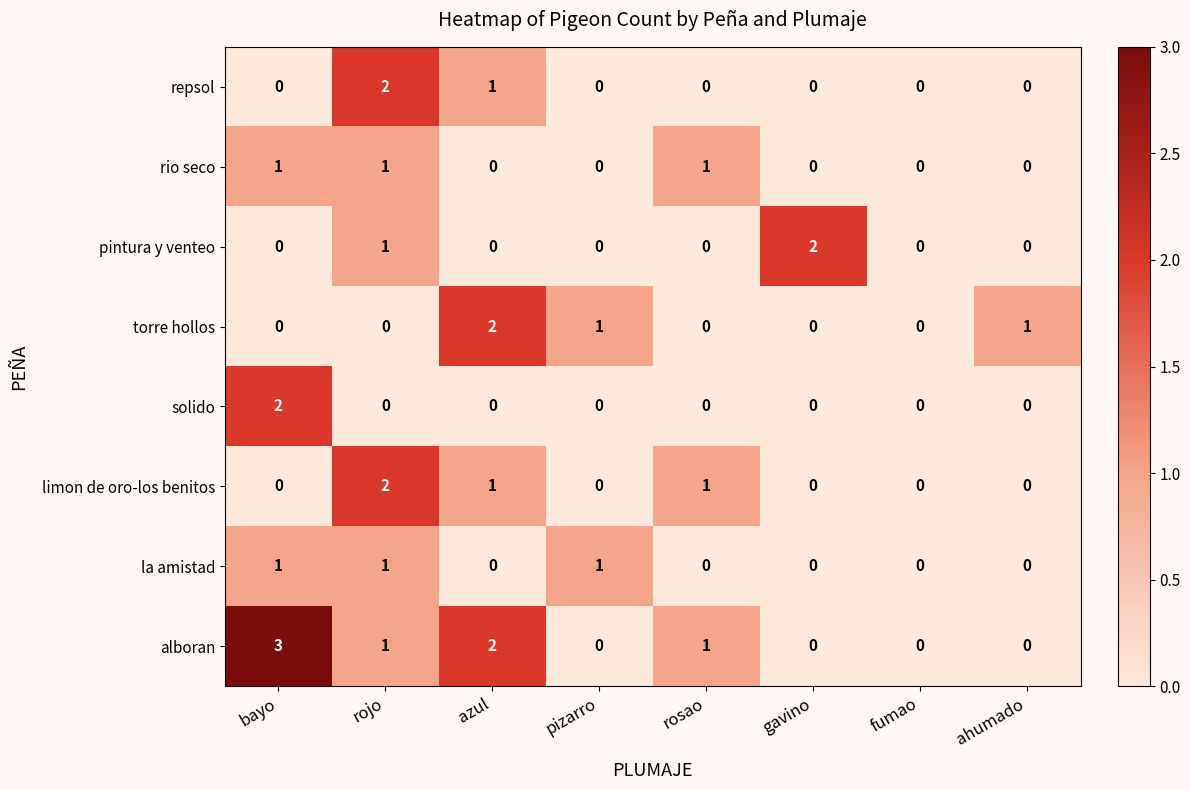

Which category has the highest value across all series?

bayo